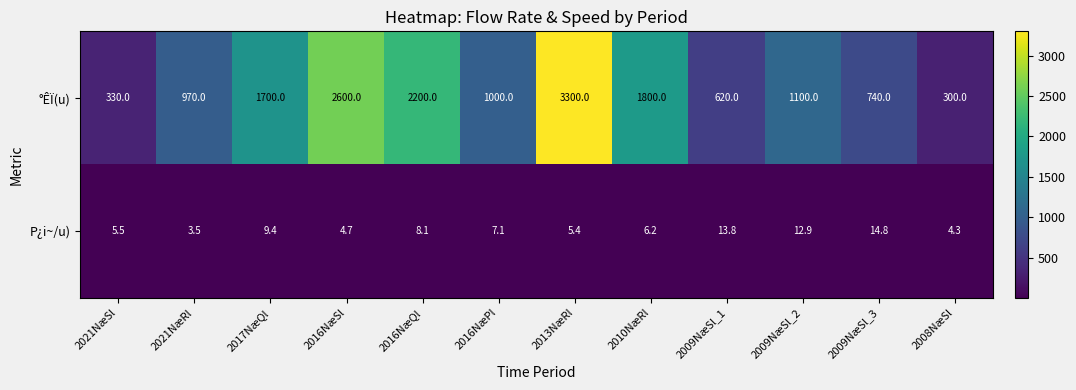

The °ÊÏ(u) series shows 3300.0 at 2013NæRl. True or false?

True